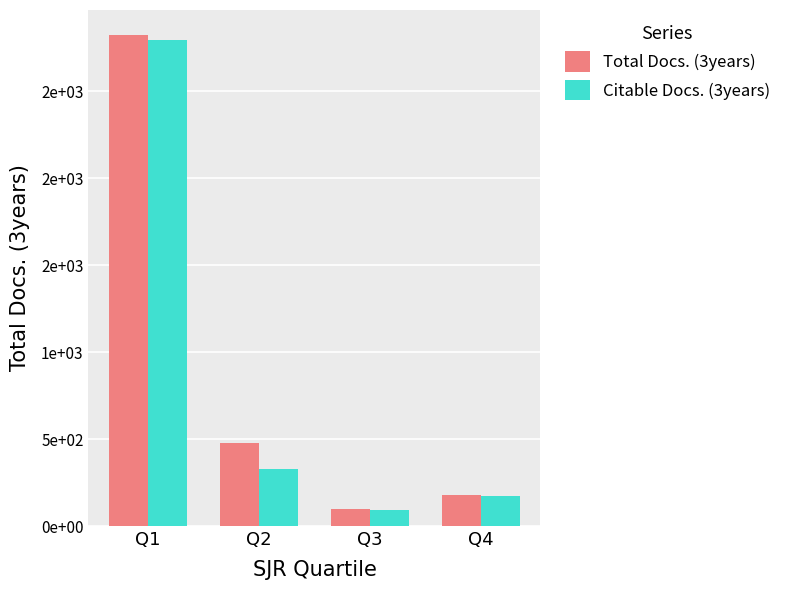

What is the difference between the maximum and minimum values in the Total Docs. (3years) series?

2729